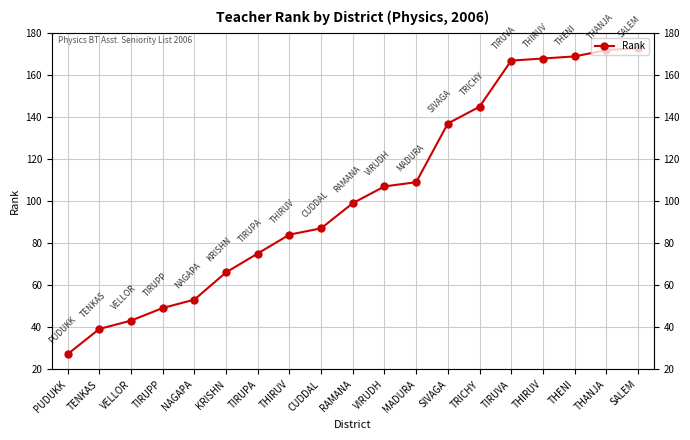

Approximately how many times larger is the value at VIRUDH compared to THIRUV?

0.6